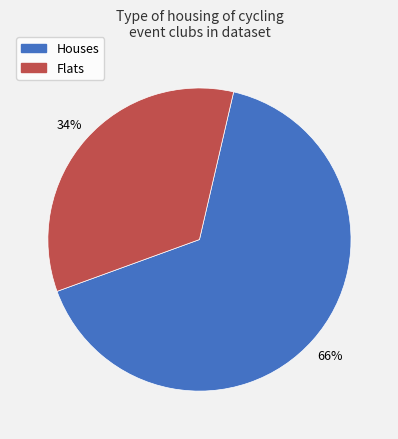

To the nearest percent, what is the average slice percentage?

50%